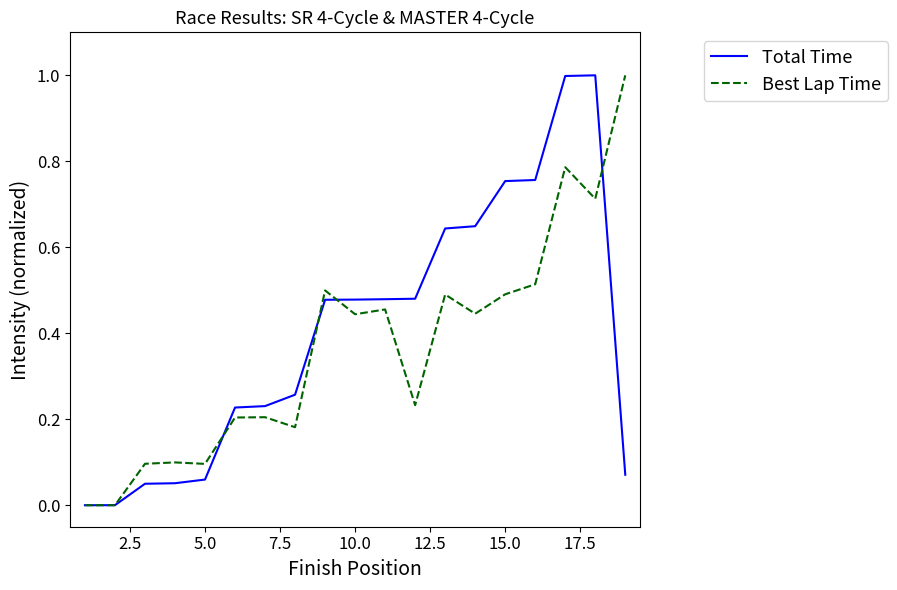

What is the maximum value shown in the chart?

1.0